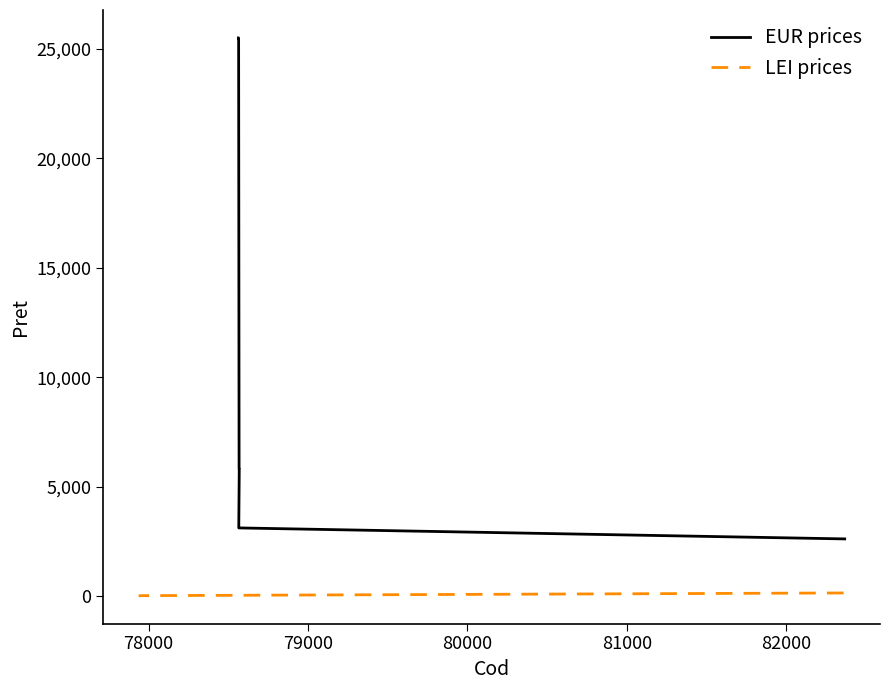

The chart shows a value of 3398.1 at 77951. True or false?

False